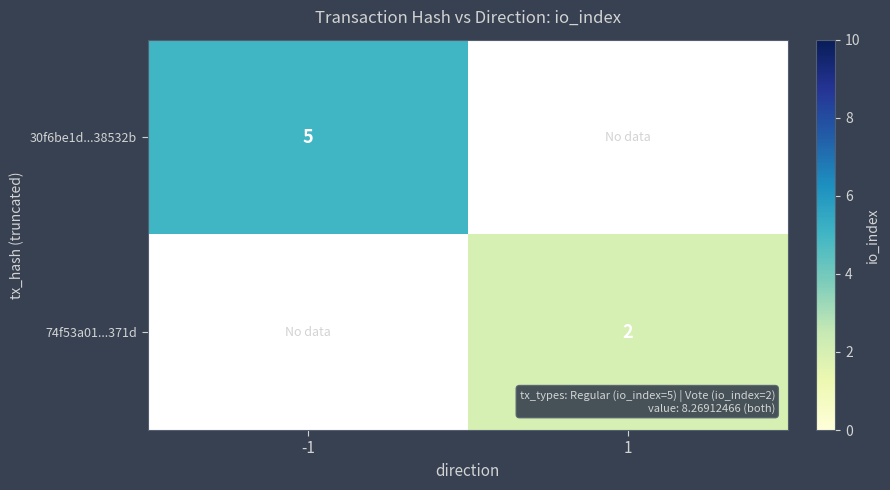

At which category does the chart reach its minimum across all series?

1